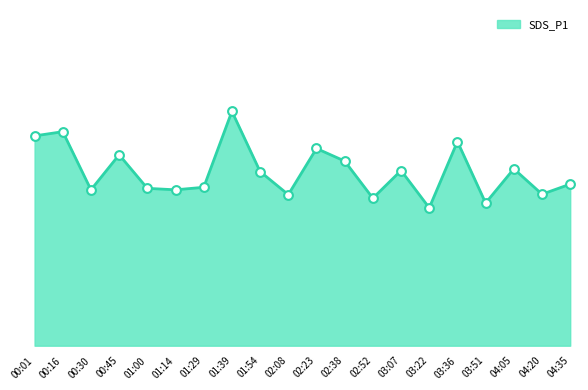

Between 00:16 and 01:29, which is larger?

00:16